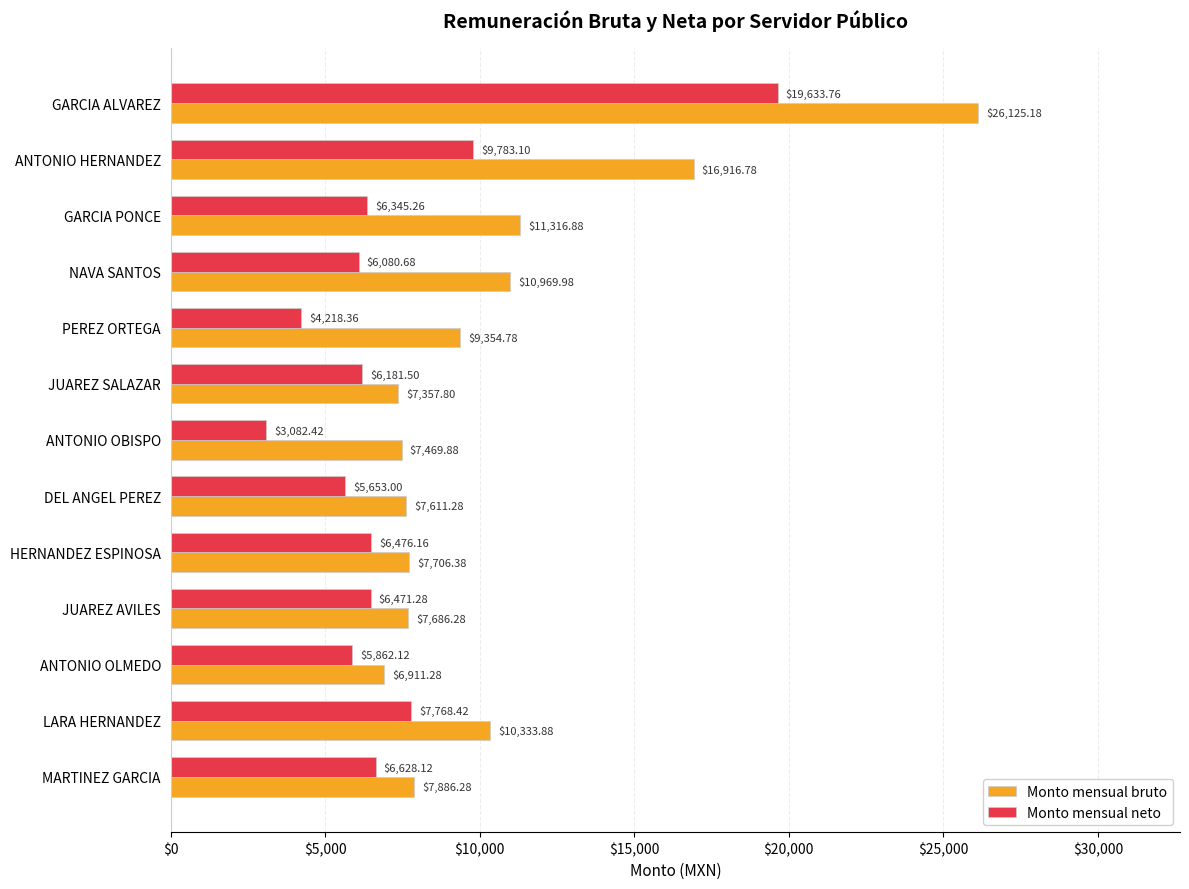

Which series has the largest total across all categories?

Monto mensual bruto